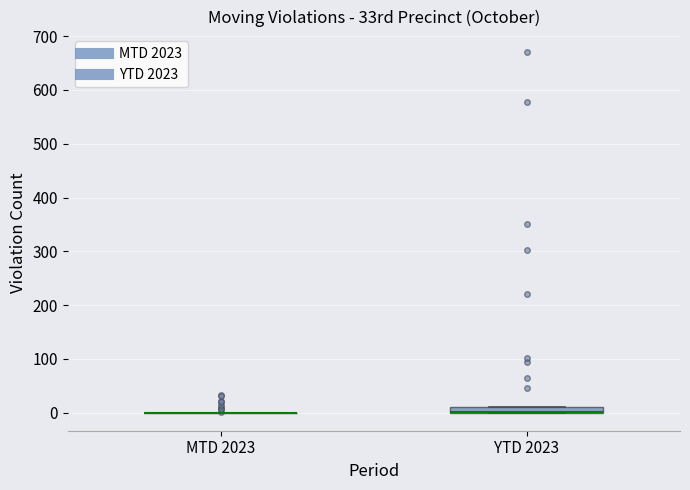

Comparing the boxes themselves (not the whiskers), which one is the tallest?

YTD 2023